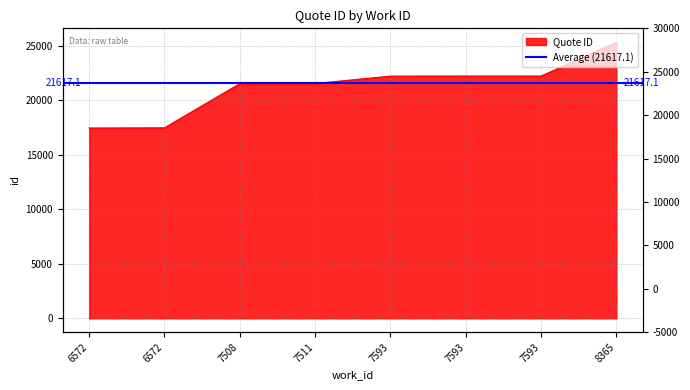

How many values are below 22208?

4